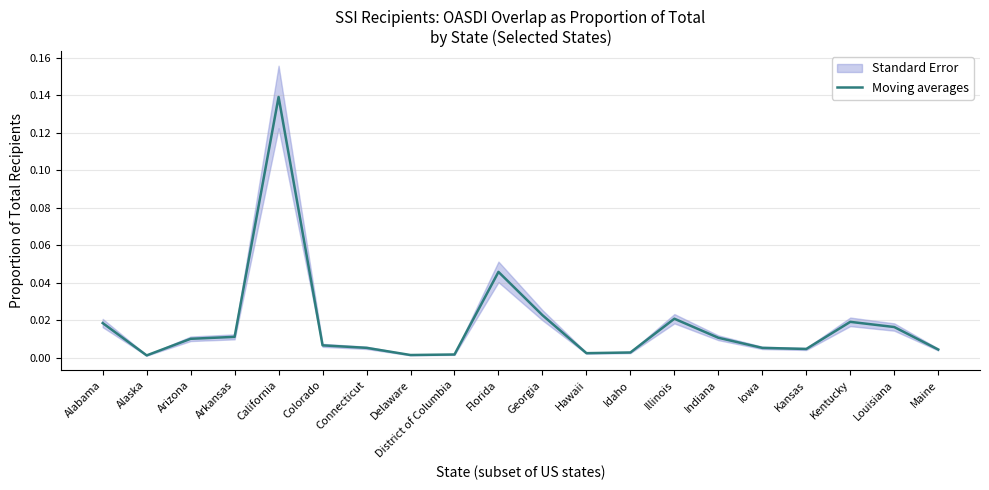

The chart shows a value of 0.0 at Florida. True or false?

True